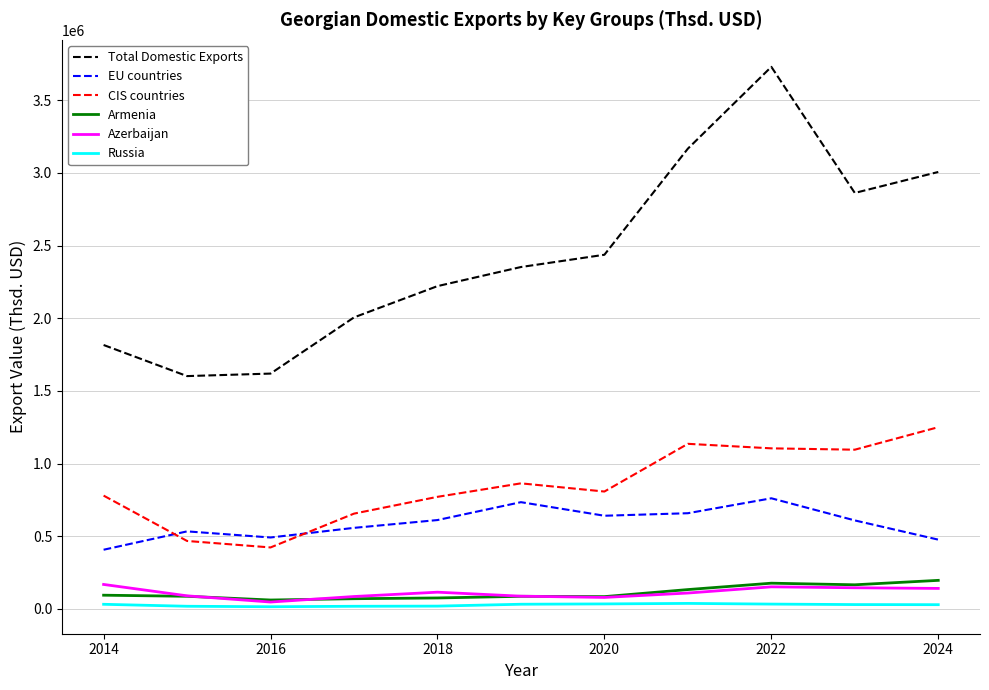

True or false: Total Domestic Exports has more than 2 points higher than both neighbors.

False